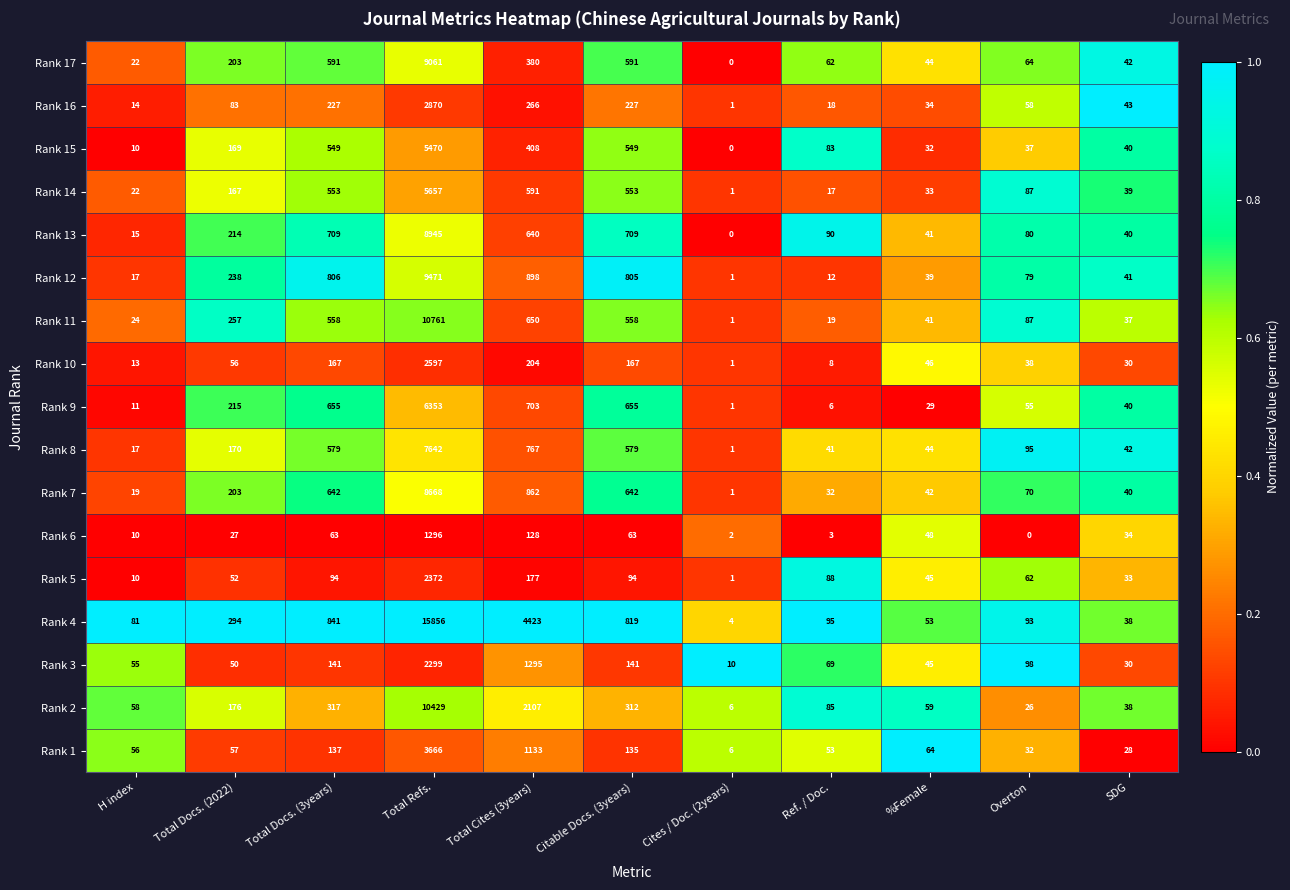

List the series in order of their peak value, lowest first.

Rank 6, Rank 3, Rank 5, Rank 10, Rank 16, Rank 1, Rank 15, Rank 14, Rank 9, Rank 8, Rank 7, Rank 13, Rank 17, Rank 12, Rank 2, Rank 11, Rank 4